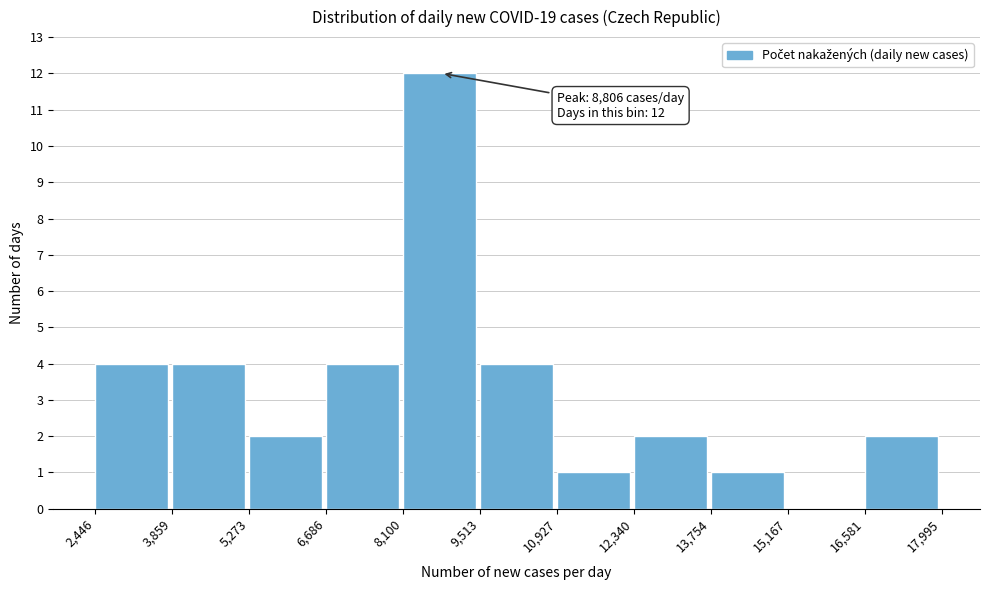

Over which range of the x-axis is the bar tallest?

8,100 to 9,513